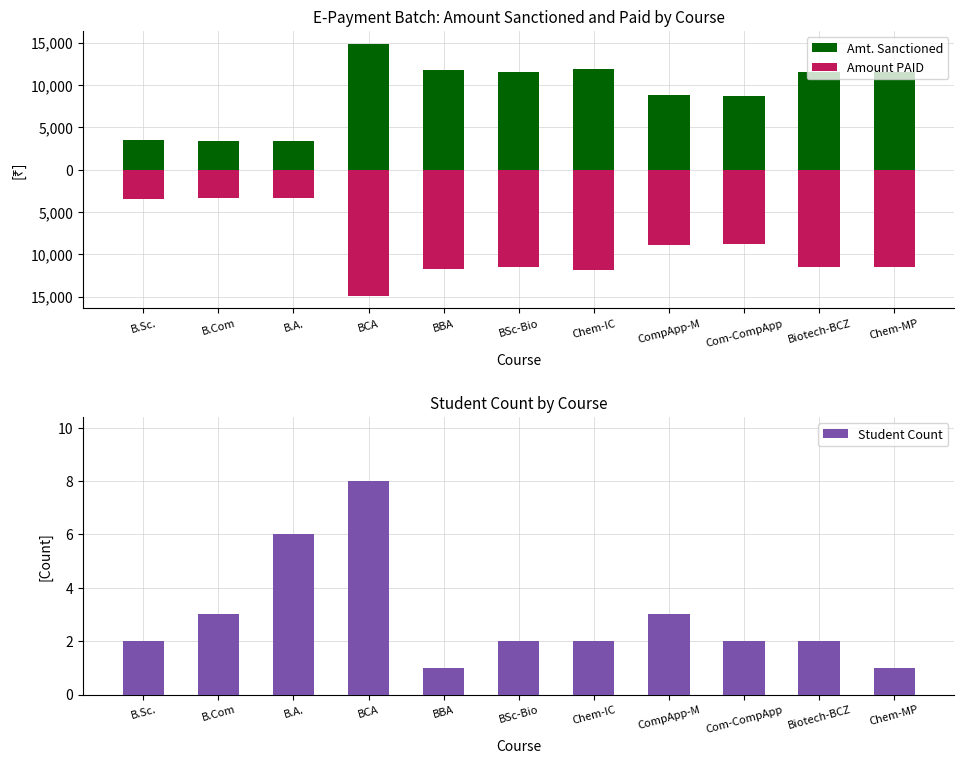

How many series are shown in this chart?

3